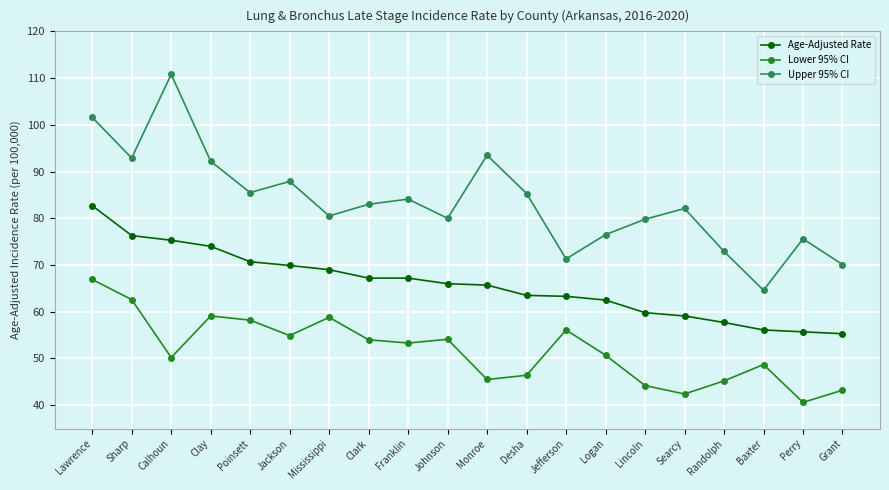

Which series has the largest range (max minus min)?

Upper 95% CI